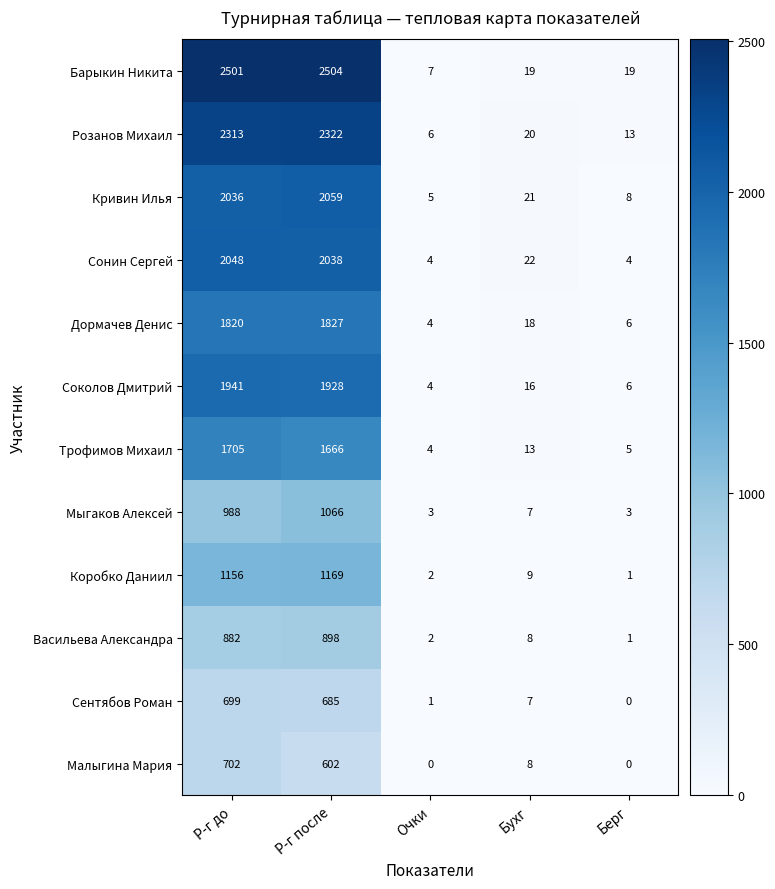

What is the approximate value of Трофимов Михаил at Р-г после, to the nearest 10?

1670